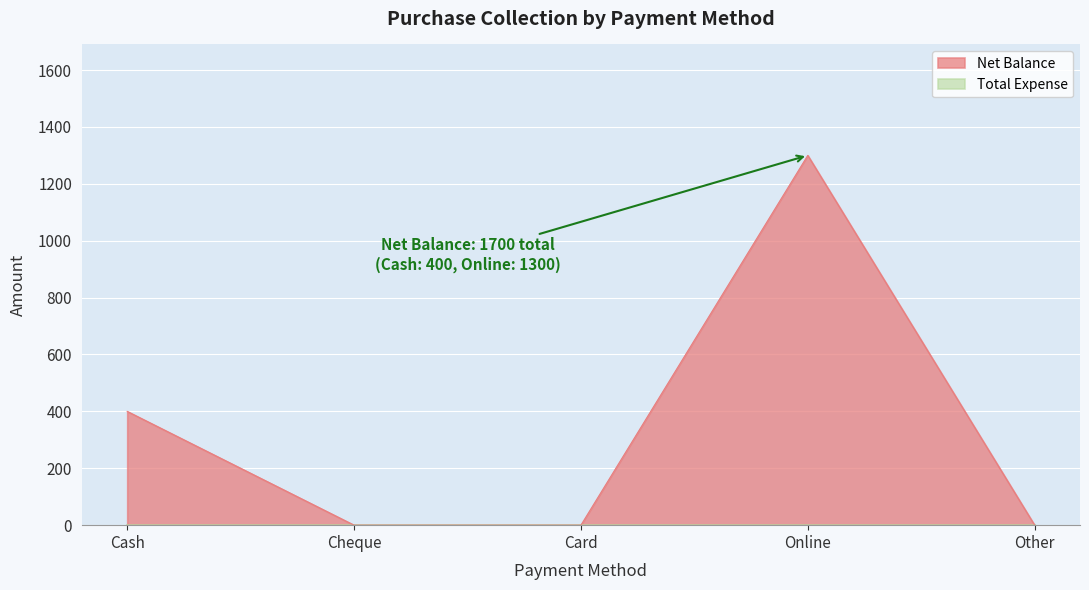

At which label is the value closest to 650?

Cash